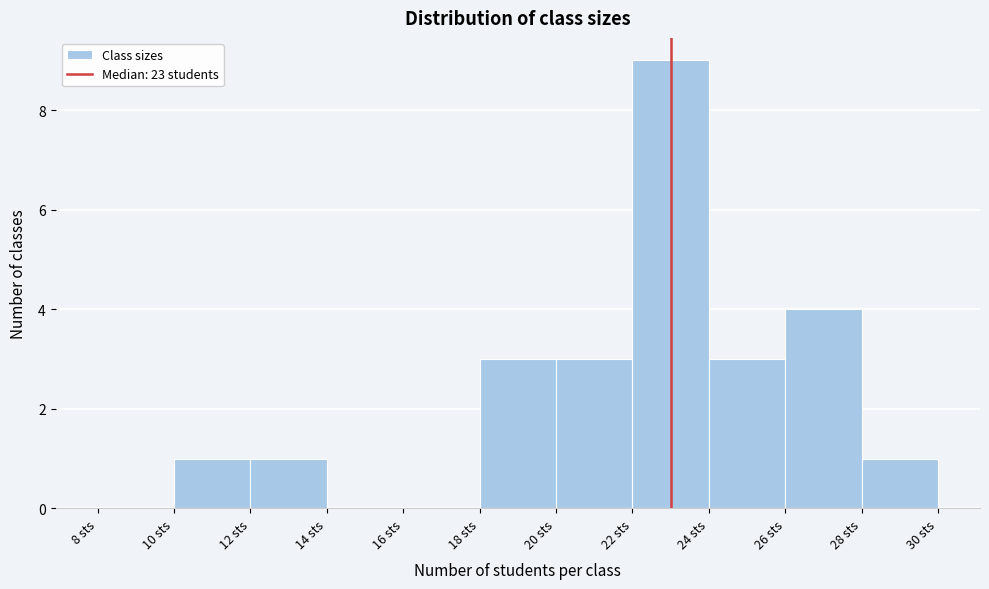

Which range on the x-axis has the tallest bar?

22 to 24